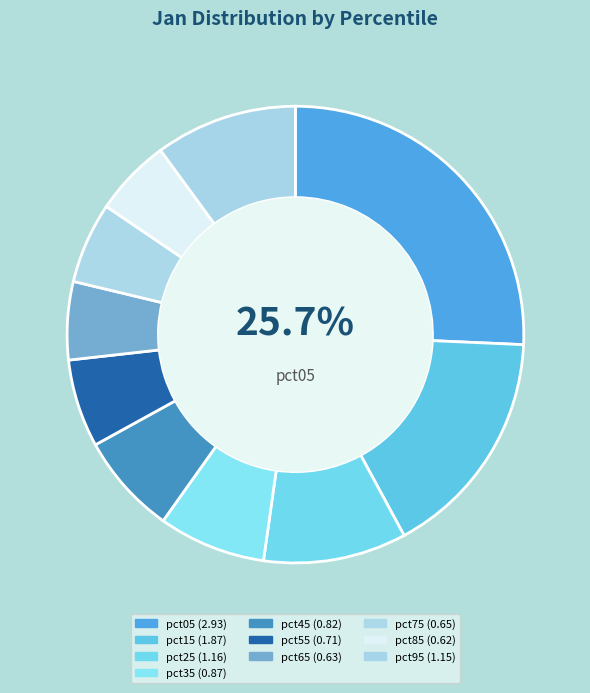

Count the number of slices in the pie.

10